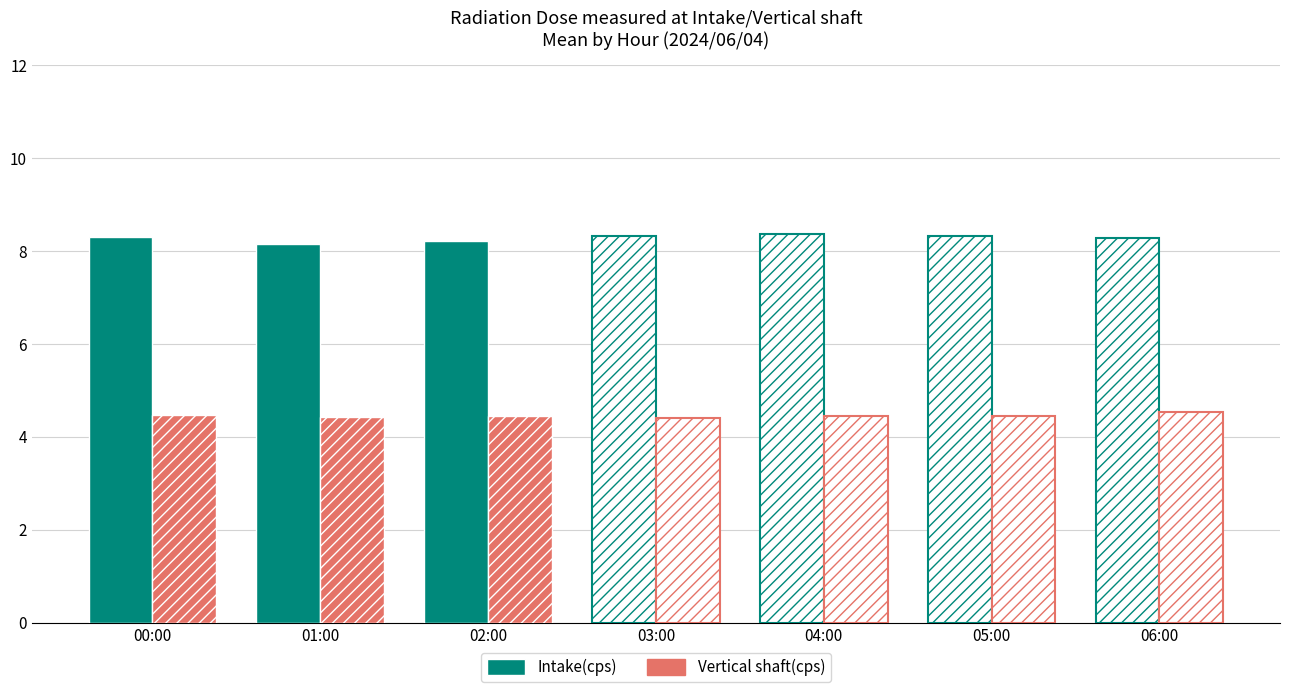

Between 00:00 and 05:00, which series saw the biggest shift?

Intake(cps)